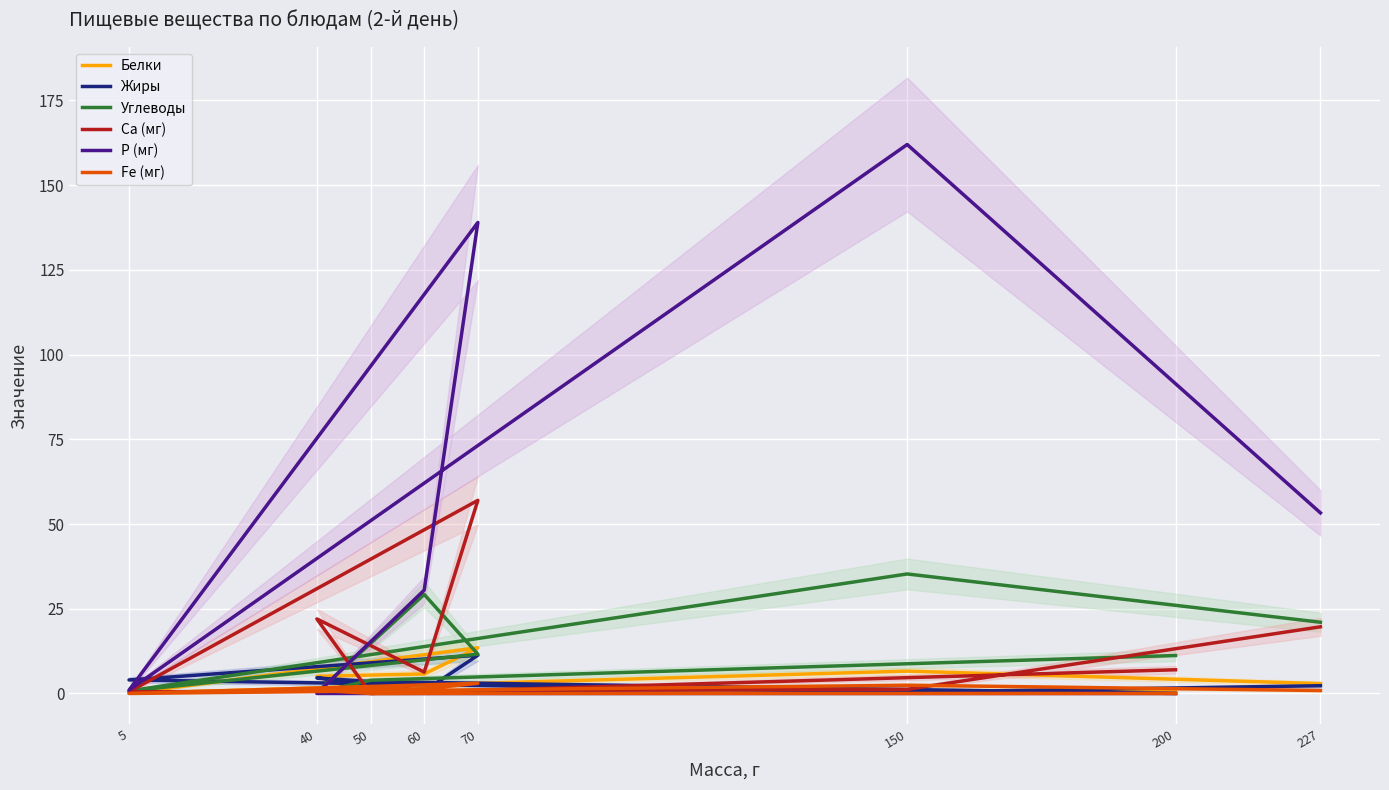

Is it true that Углеводы equals 21.0 at 227?

True